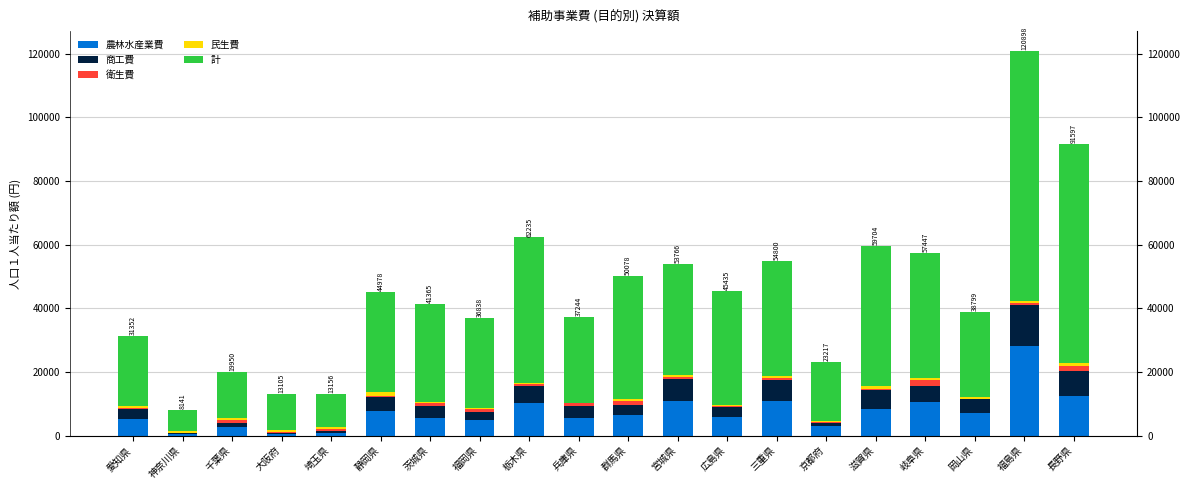

What is the approximate value of 商工費 at 滋賀県?

5972